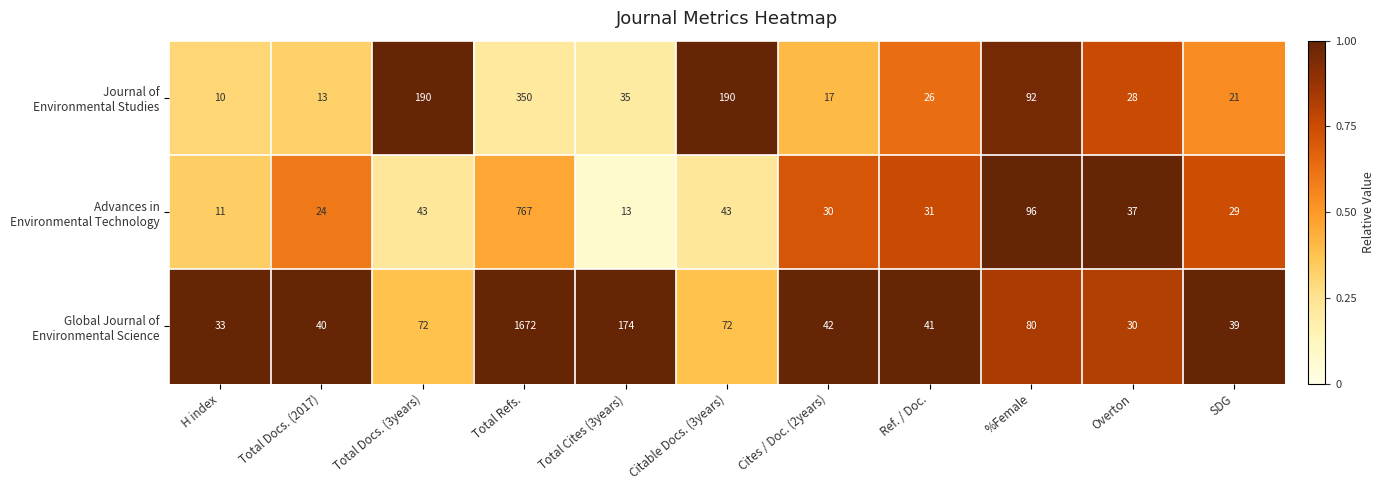

What is the total value across all series at Cites / Doc. (2years)?

89